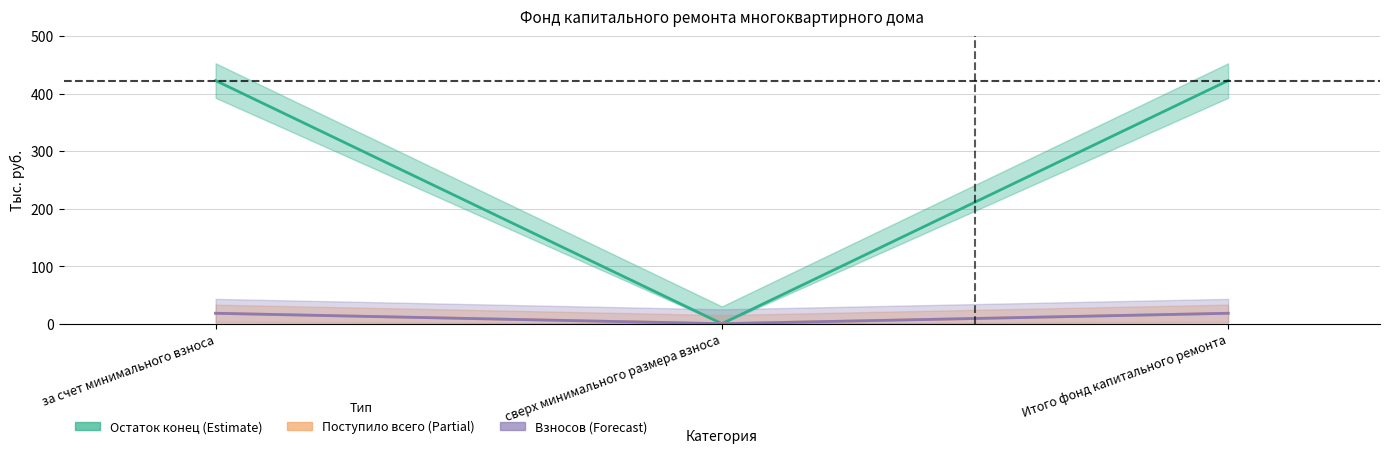

Which label corresponds to the smallest value in the chart?

сверх минимального размера взноса